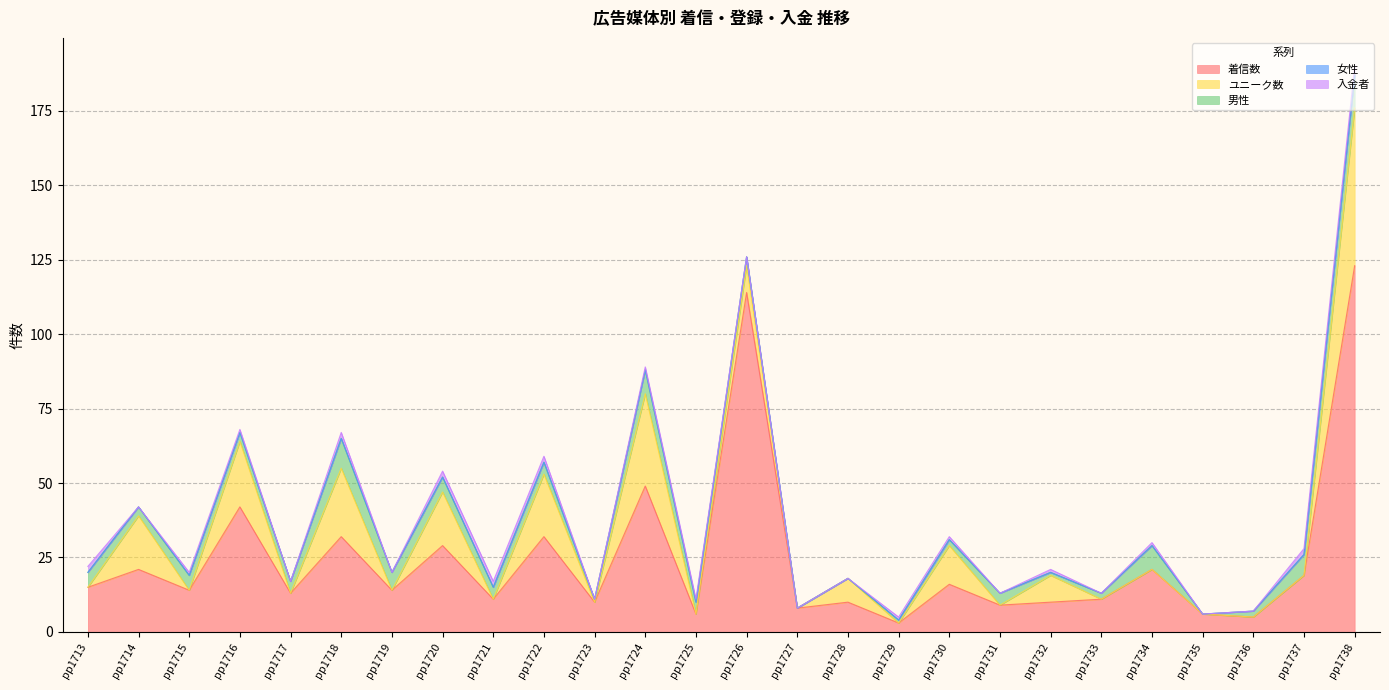

What is the maximum value for 入金者?

3